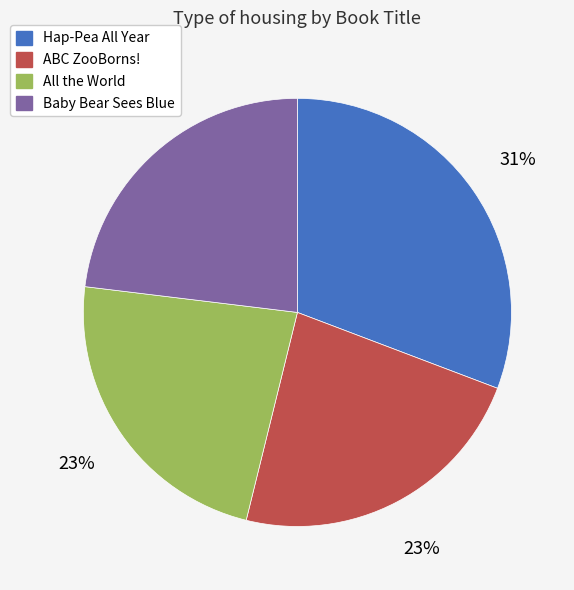

Do ABC ZooBorns! and Hap-Pea All Year together represent more than half of the pie?

Yes